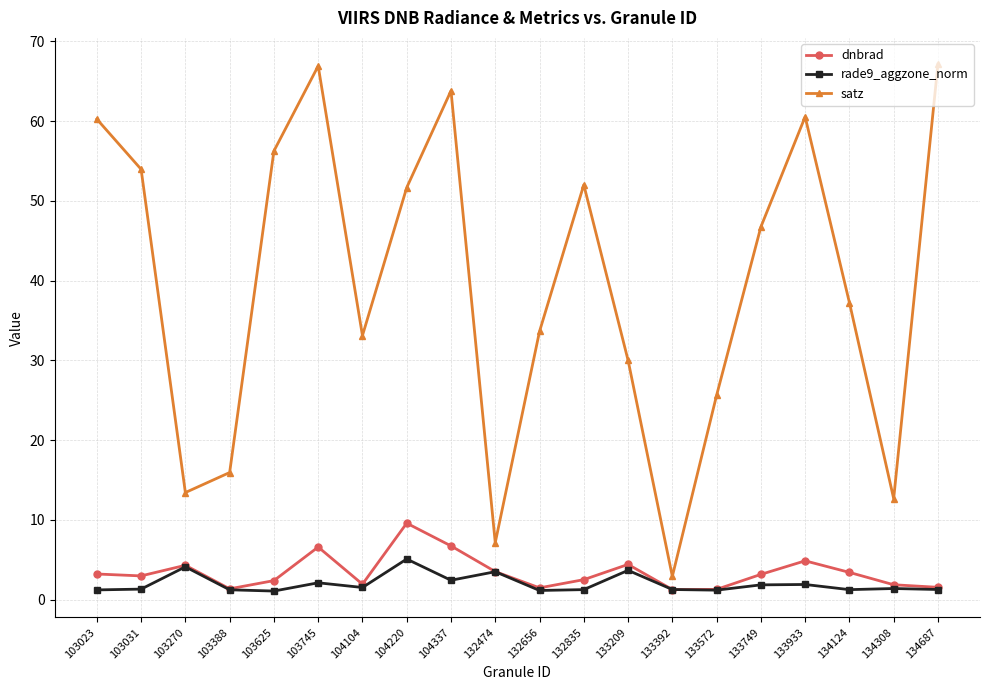

At which category does satz reach its first local peak?

103745